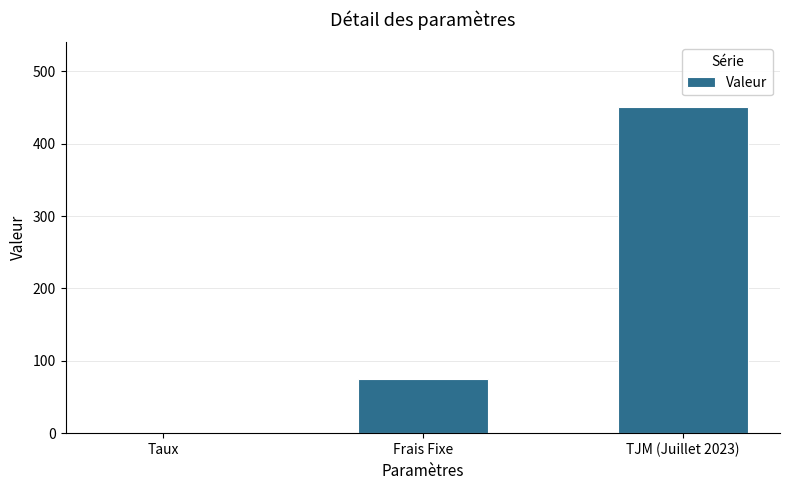

Count the number of categories in the chart.

3